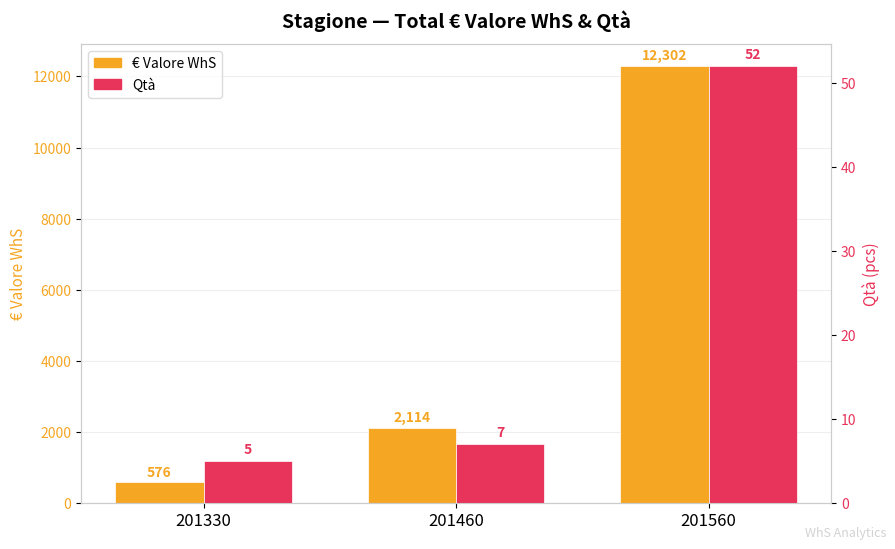

Rank the series by their maximum value, from highest to lowest.

€ Valore WhS, Qtà